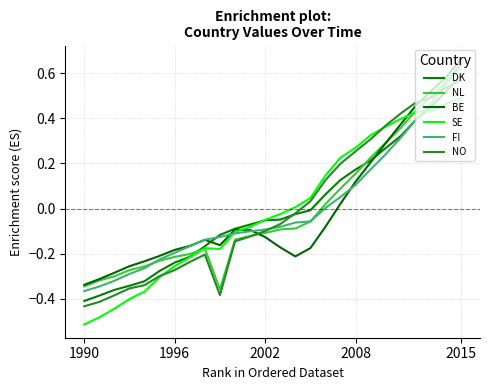

How many times do FI and NO cross each other?

2